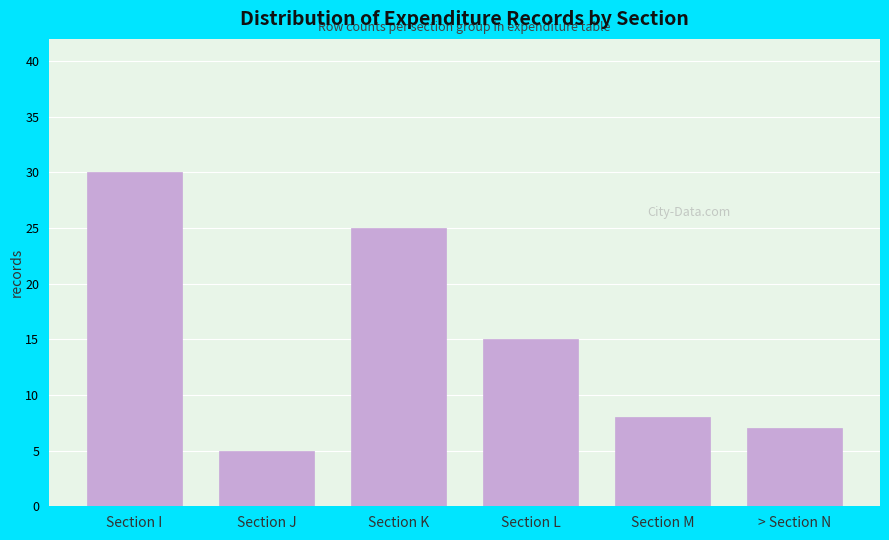

Reading left to right, extract all data points from this chart.

Section I=30	Section J=5	Section K=25	Section L=15	Section M=8	> Section N=7